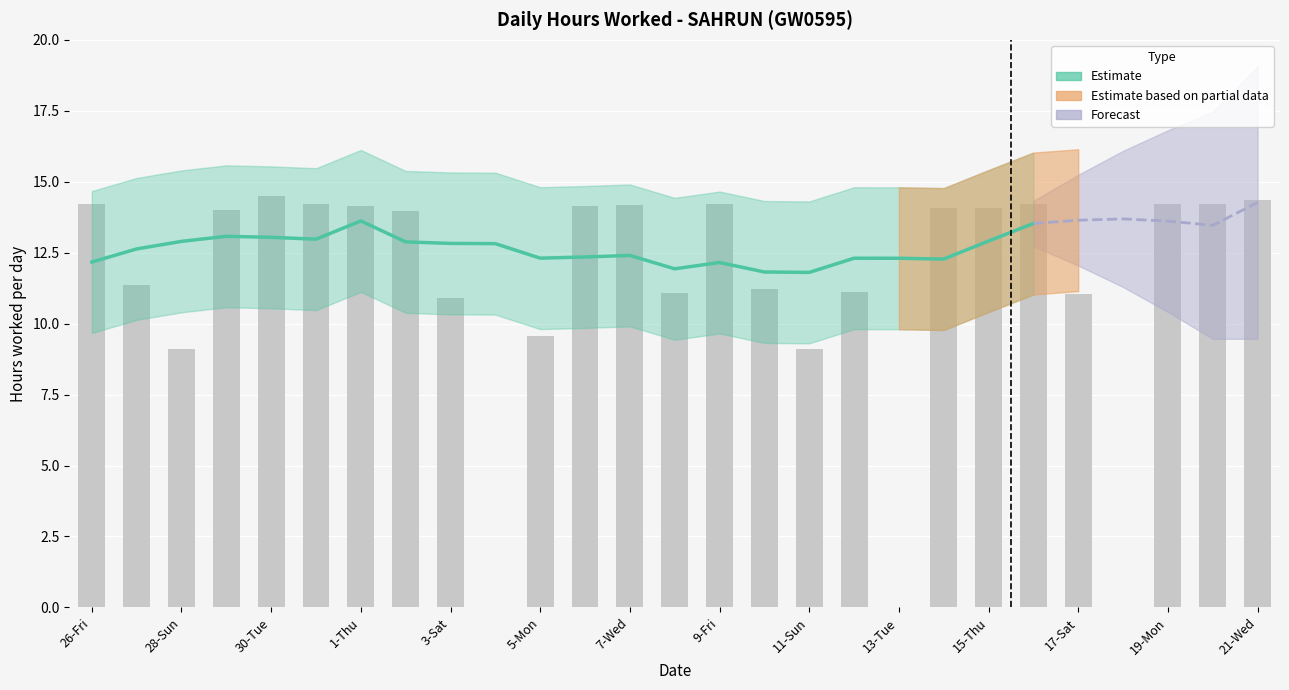

Are the bars grouped side by side (vs. stacked)?

No